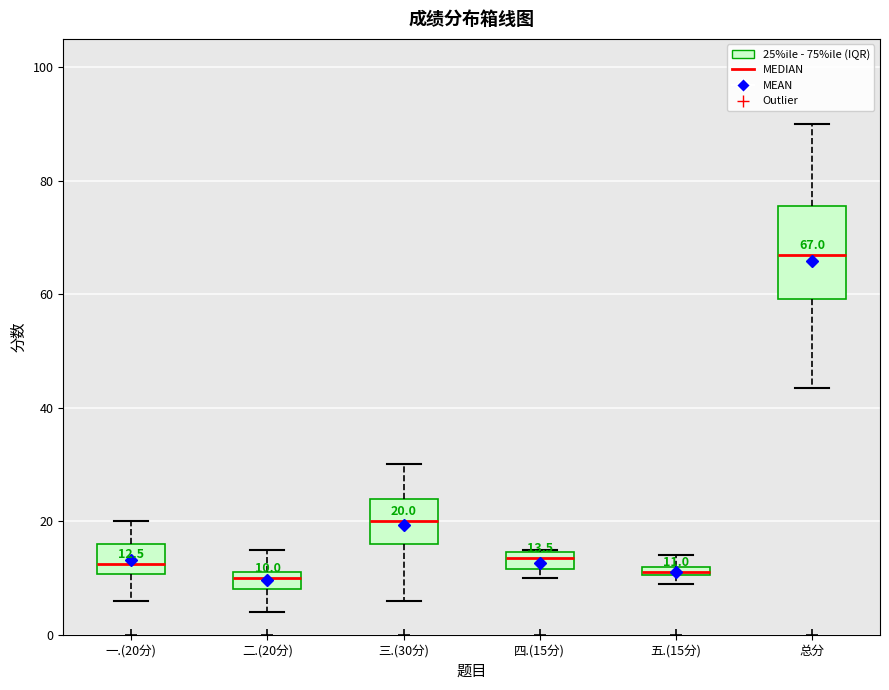

Comparing the boxes themselves (not the whiskers), which one is the tallest?

总分